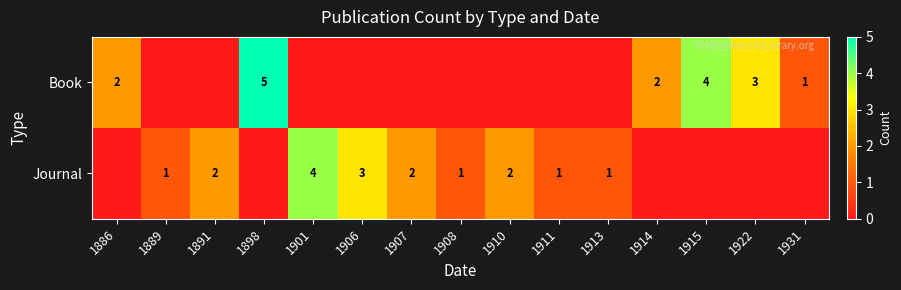

True or false: Journal has a value of 1 at 1891.

False